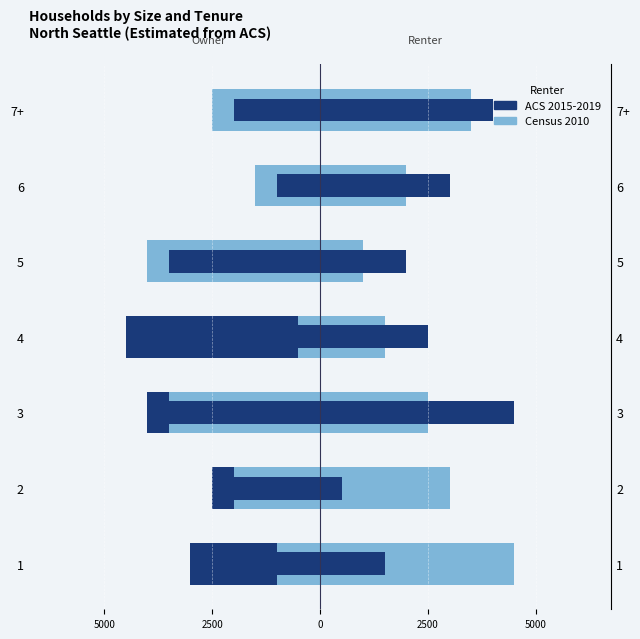

Rank the series at 6 from highest to lowest value.

Owner ACS 2015-2019, Owner Census 2010